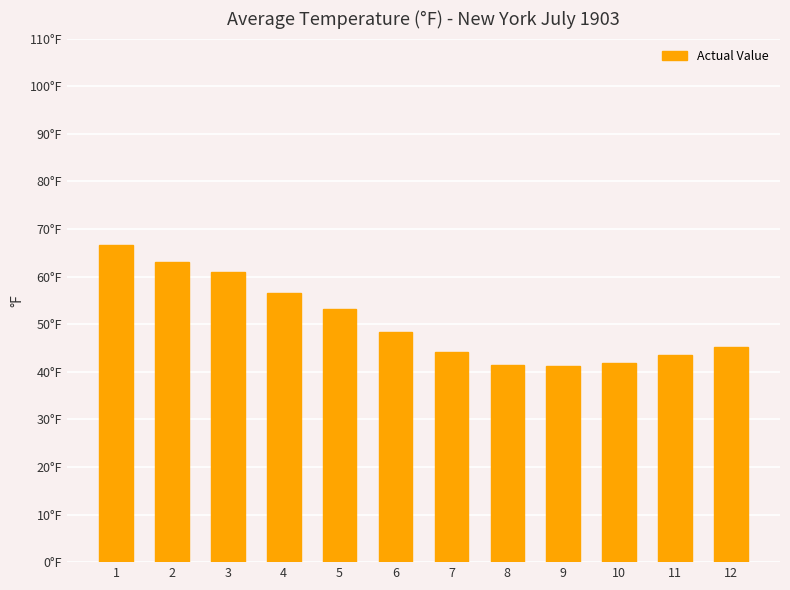

Are the bars horizontal?

No